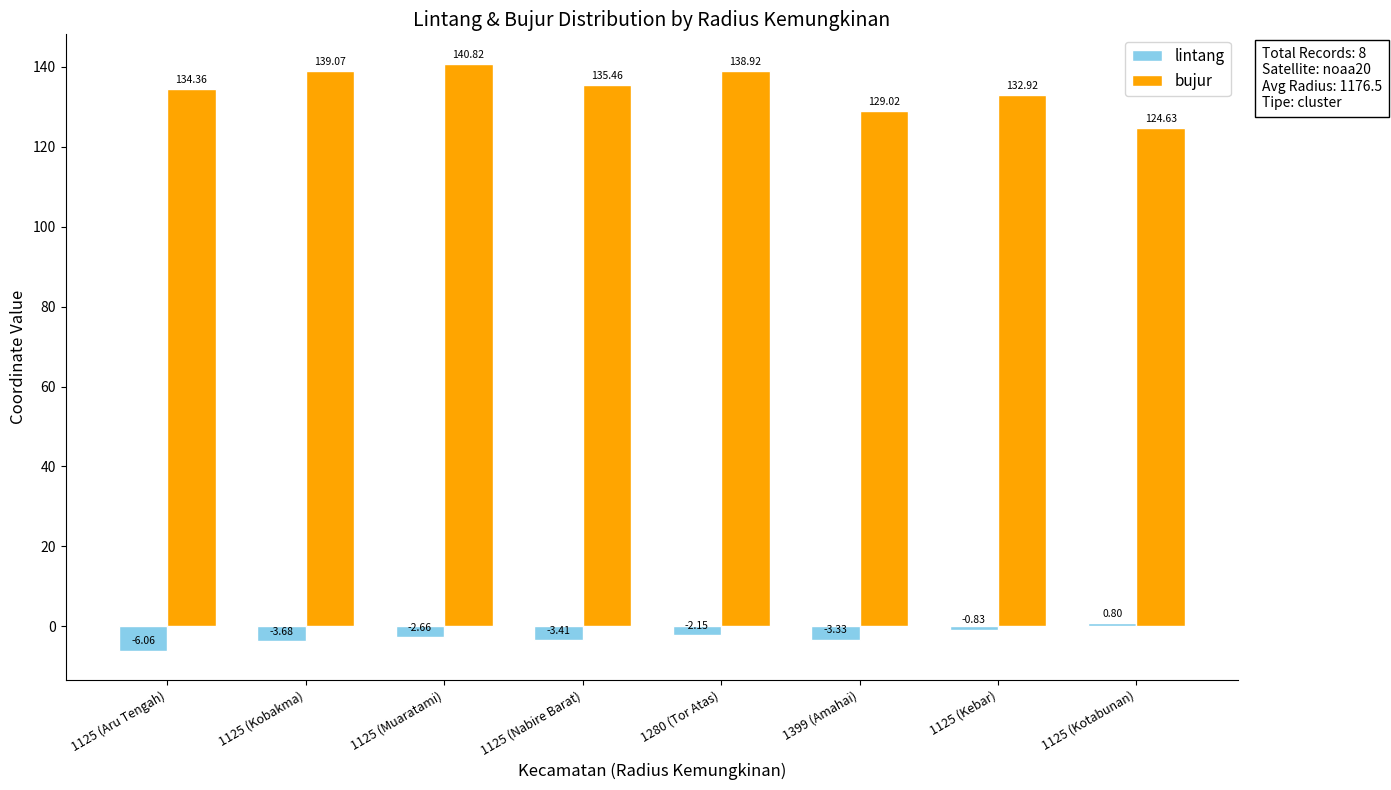

What position from the right is 1280 (Tor Atas)?

4